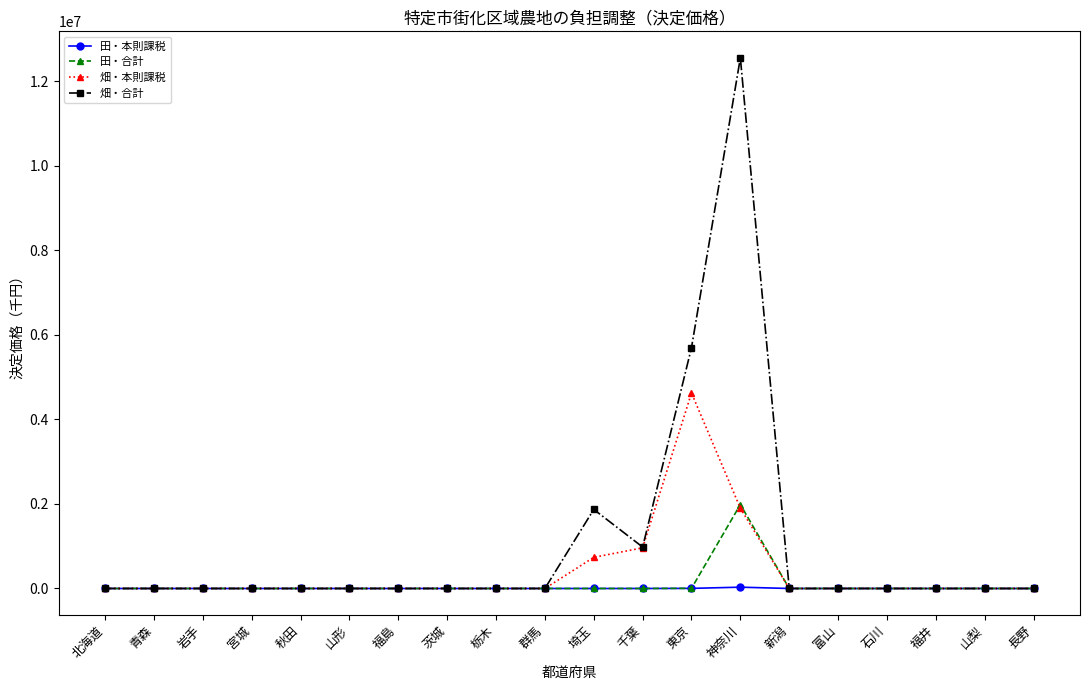

What is the label of the 14th point from the right?

福島